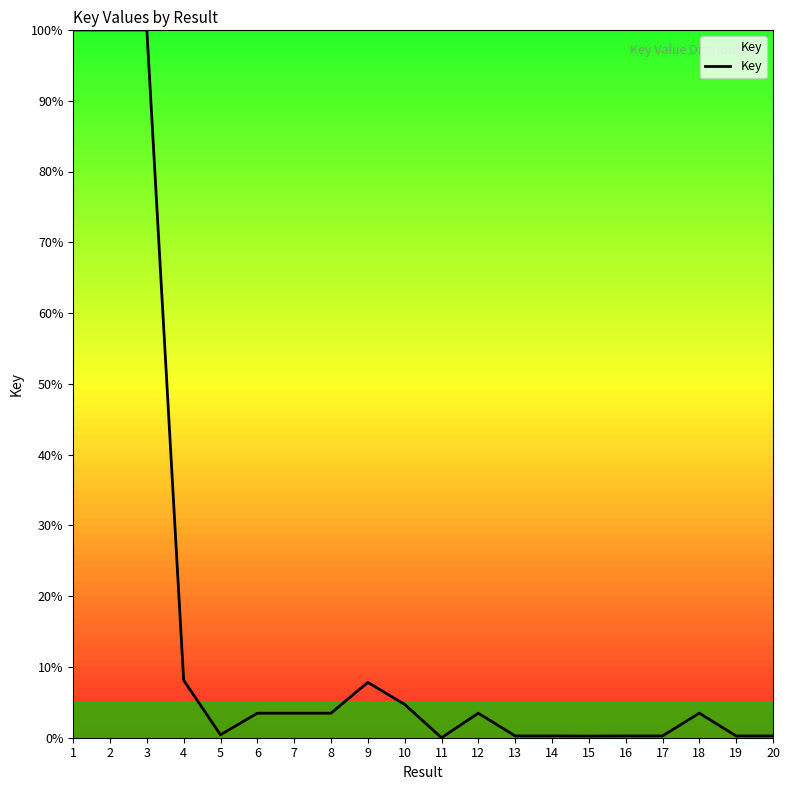

What is the difference between the maximum and minimum values?

100.0